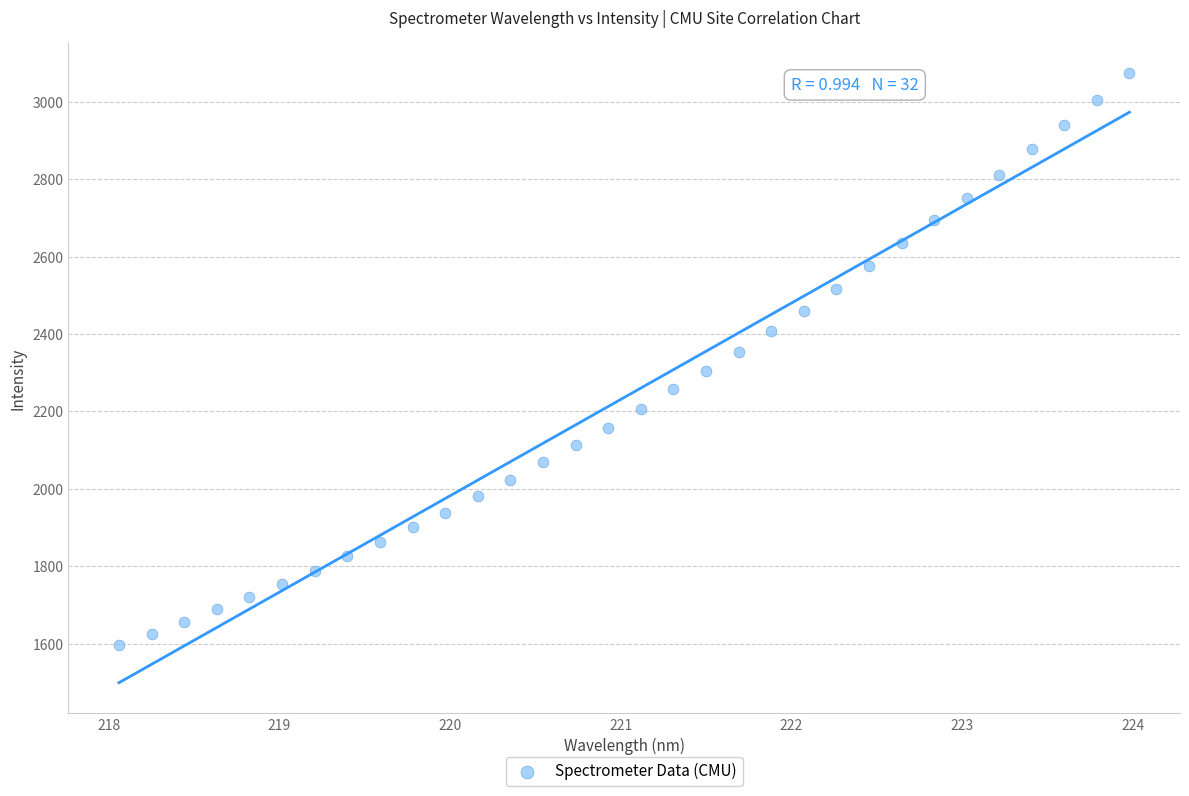

What is the range of Y values (max minus min)?

1476.5